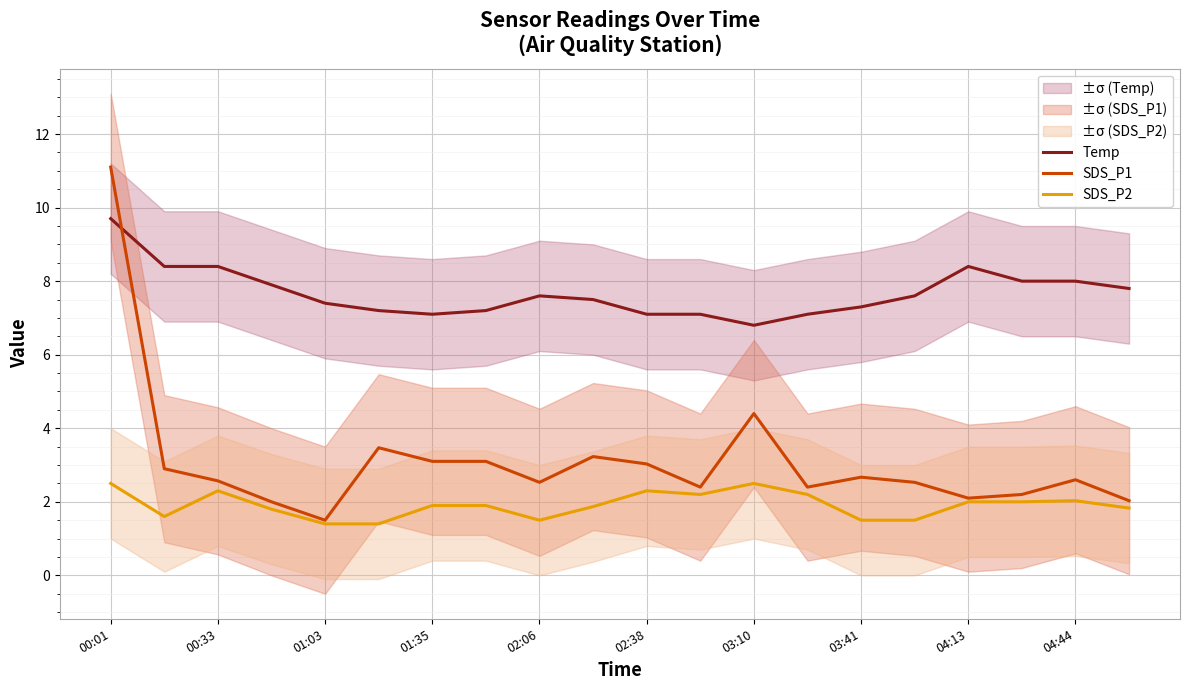

How many intersections are there between Temp and SDS_P1?

1